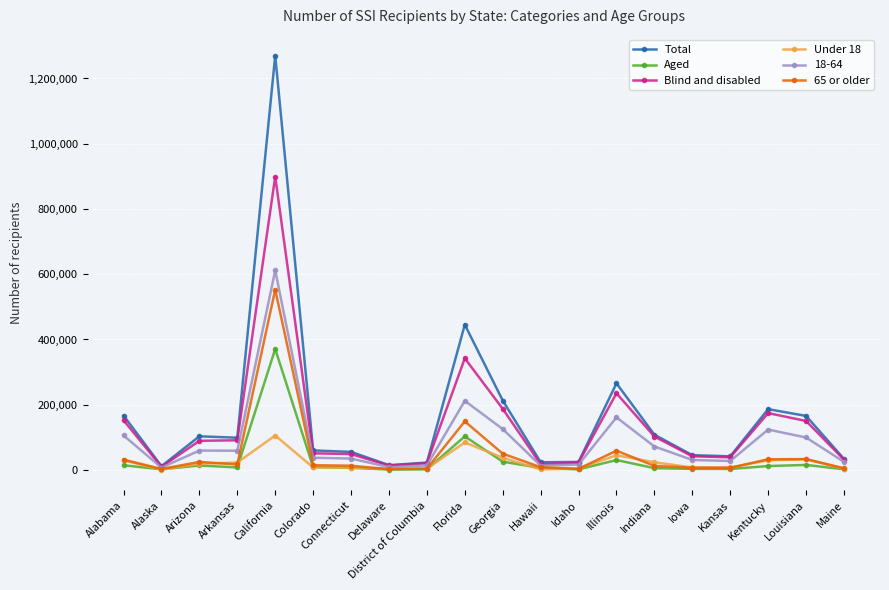

What is the value of the Aged point at the 9th from the left?

1926